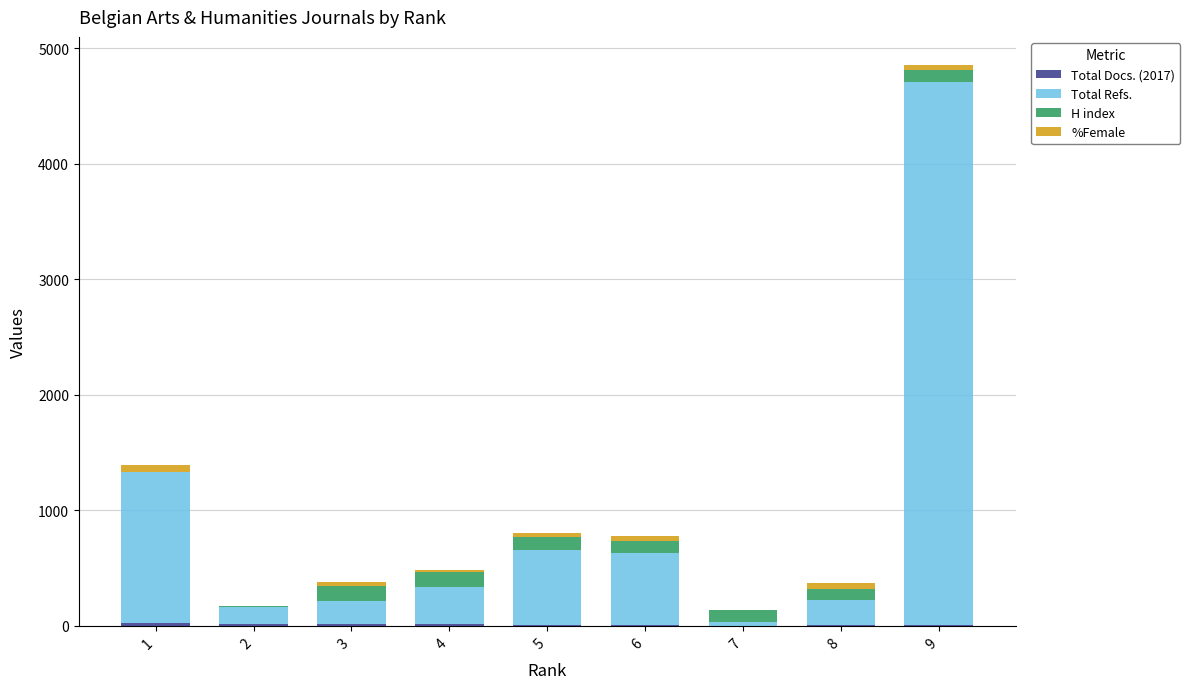

At which category is the sum across all series the highest?

9